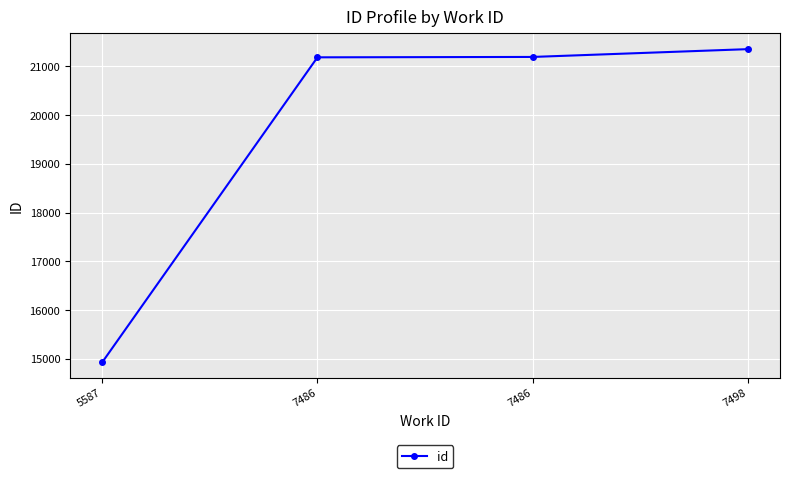

How many data points are less than 21195?

2